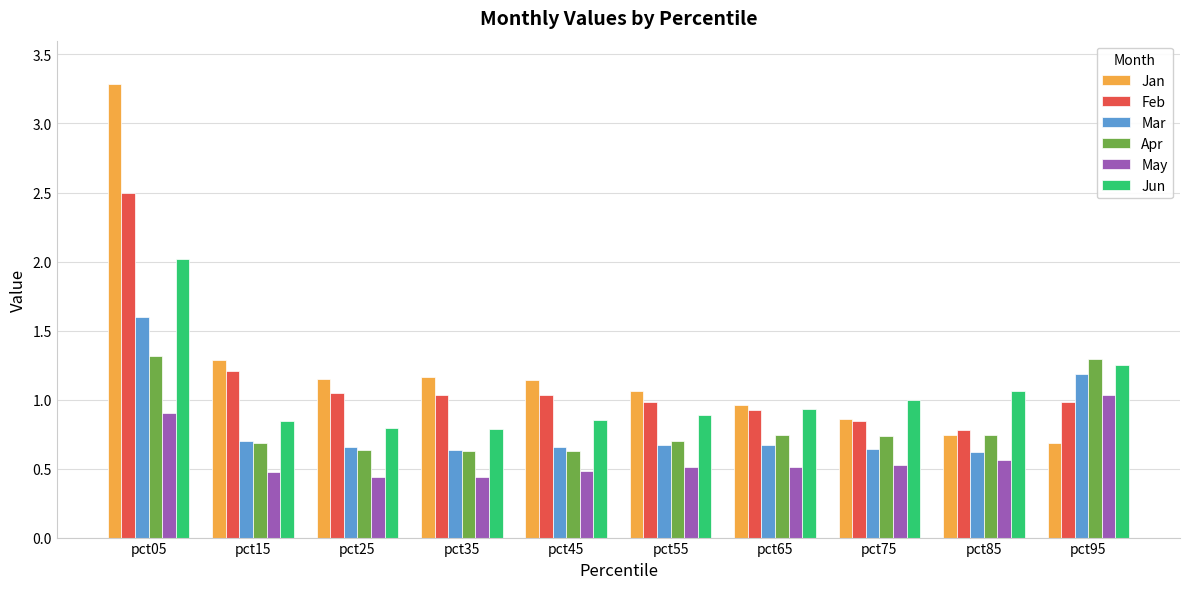

The value of Jun at pct55 is 1.2. True or false?

False